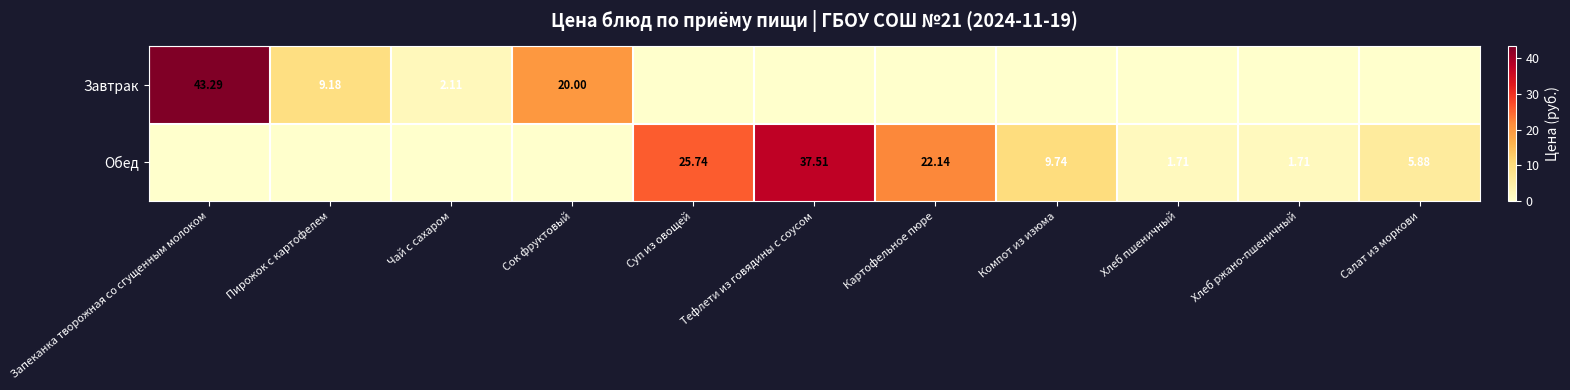

What is the average value of the Завтрак series?

6.8